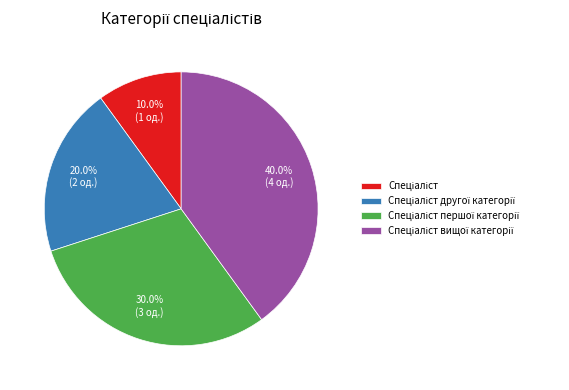

Does any single category account for the majority?

No